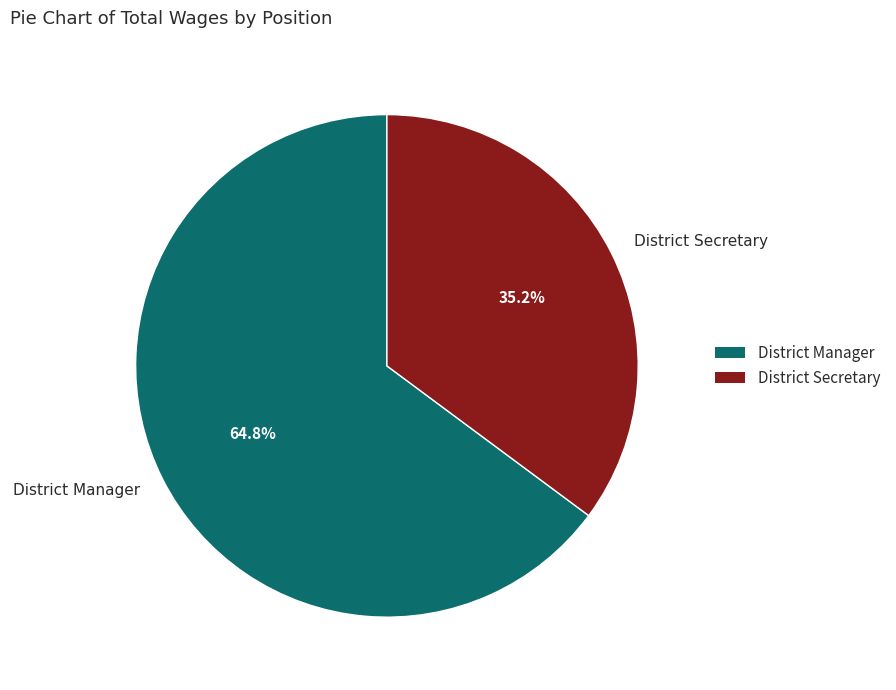

Is the sum of District Secretary and District Manager greater than half?

Yes